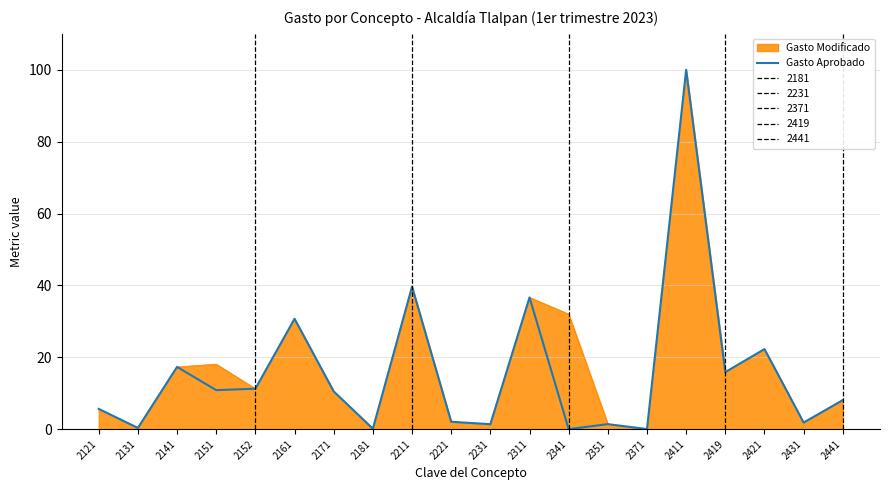

What is the change in value from 2161 to 2351?

-29.3